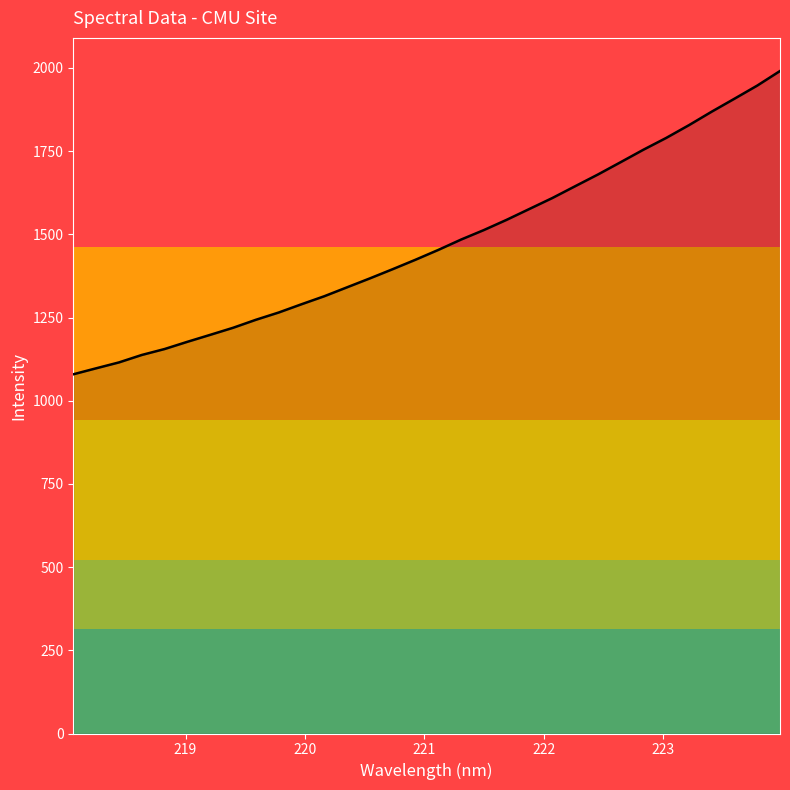

What is the greatest value displayed?

1990.6